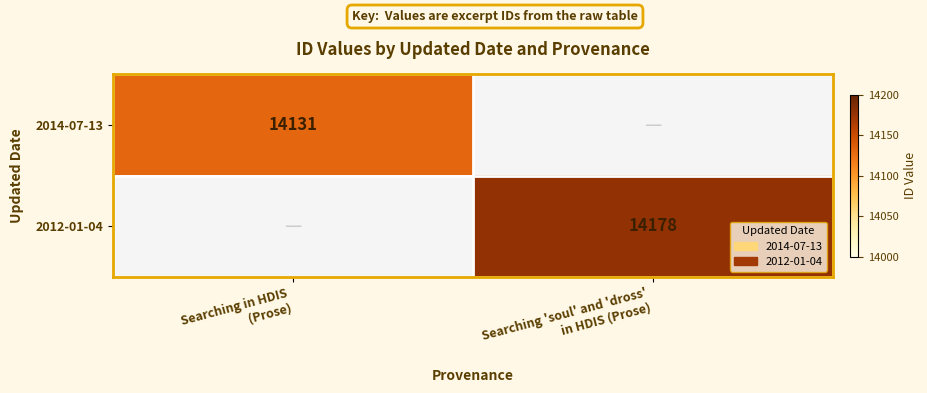

Rank the series at Searching in HDIS (Prose) from lowest to highest value.

2014-07-13, 2012-01-04